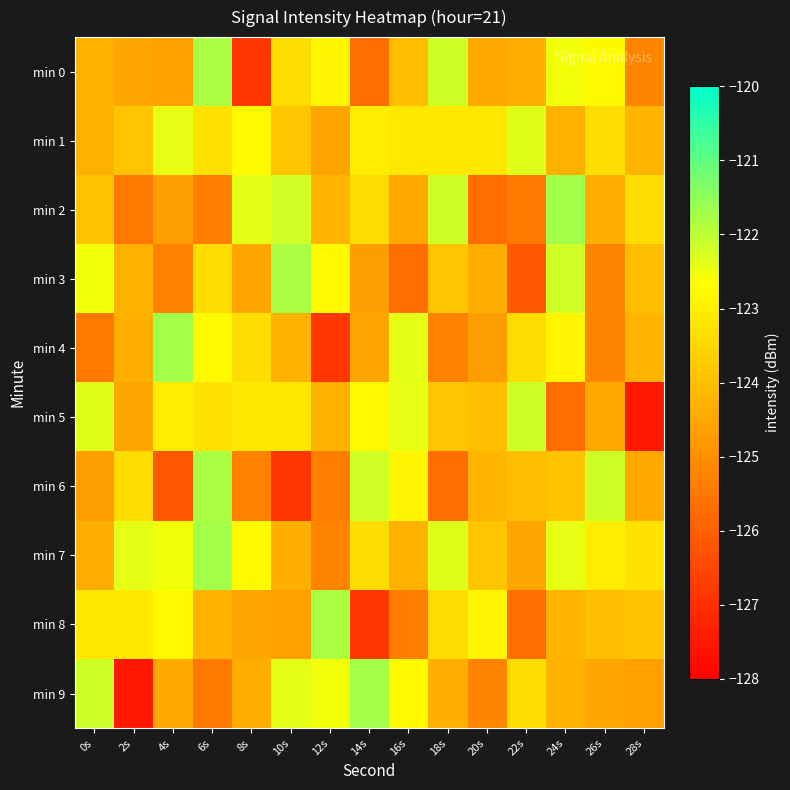

Which series has the largest total across all categories?

min 7